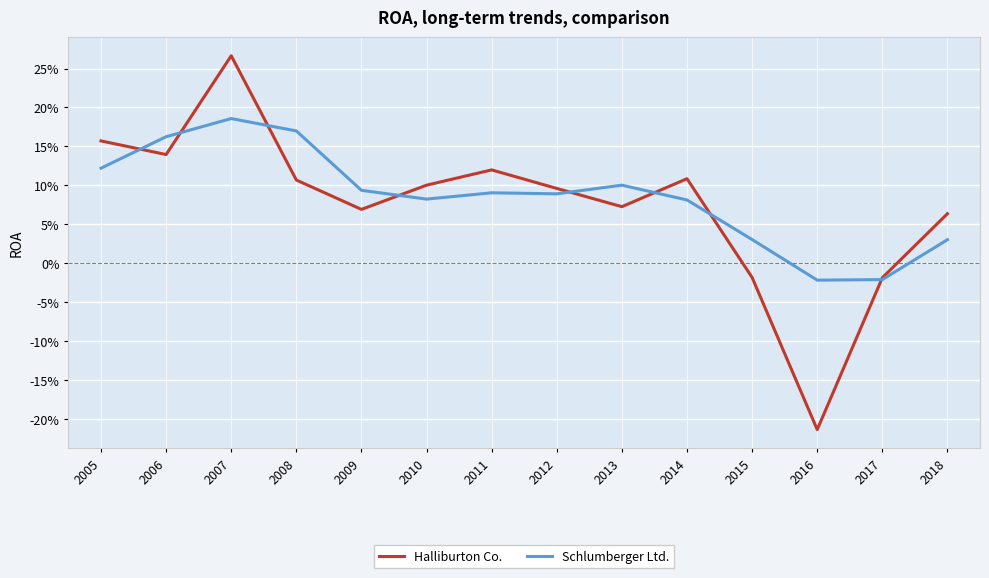

What is the difference between the maximum and second lowest values in the Halliburton Co. series?

0.3